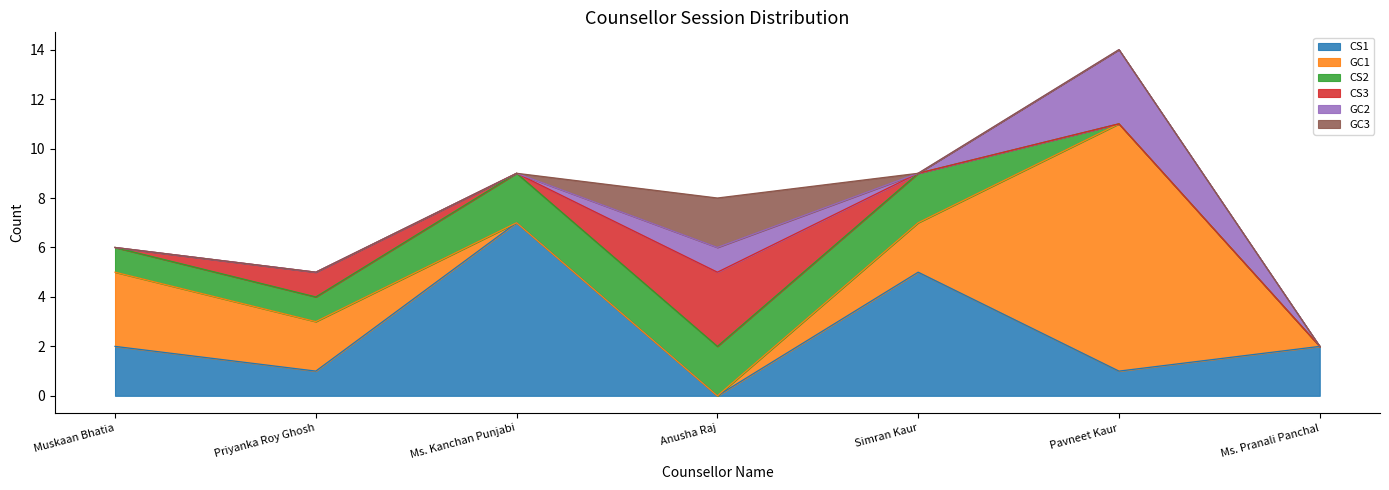

What is the label of the 1st point from the left?

Muskaan Bhatia